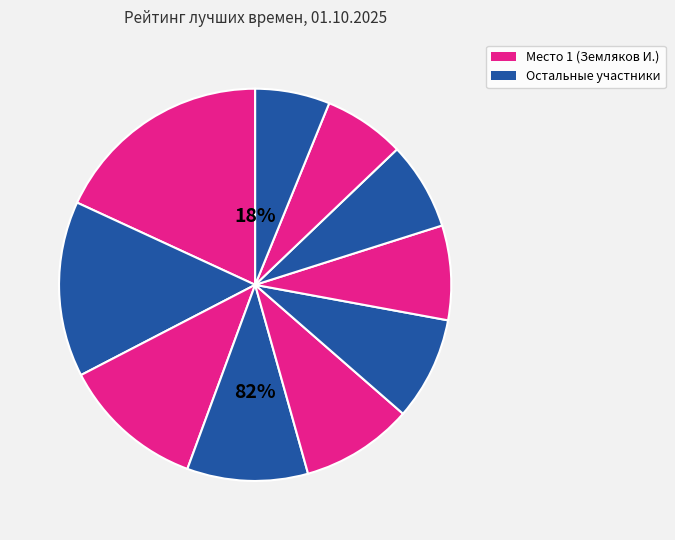

Does Максимов Данил account for over 50% of the chart?

No